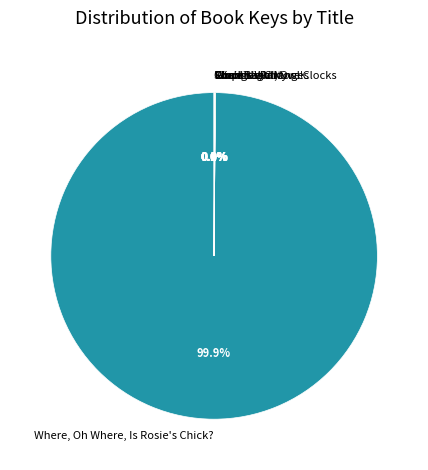

To the nearest percent, what is the difference between the largest and smallest slice percentages?

100%